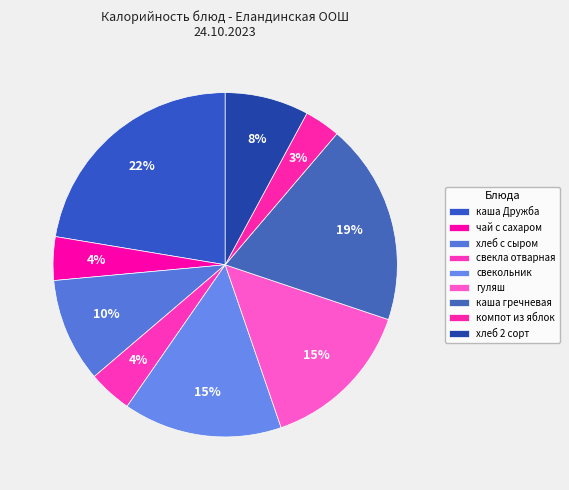

What percentage is NOT represented by компот из яблок?

96.6%